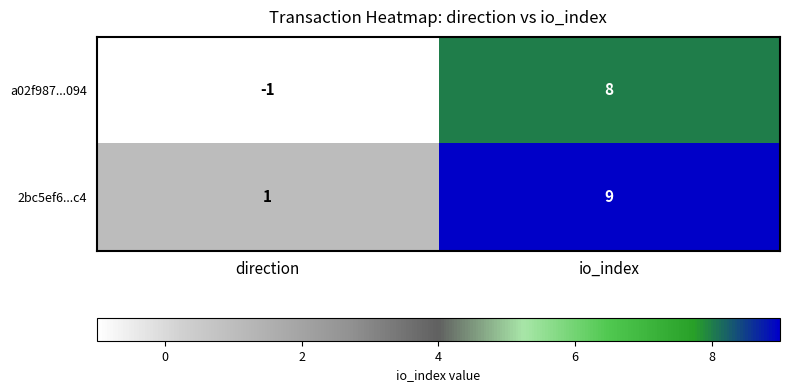

What is the spread (max minus min) of values at direction?

2